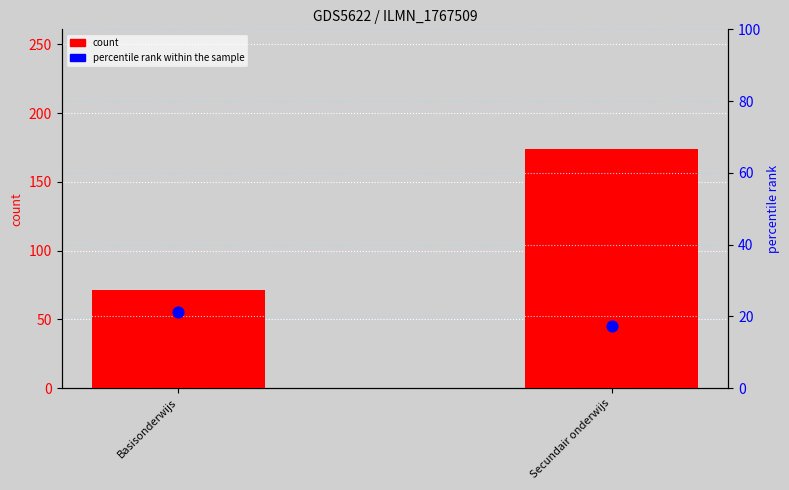

Which series has the widest spread of Y values?

count